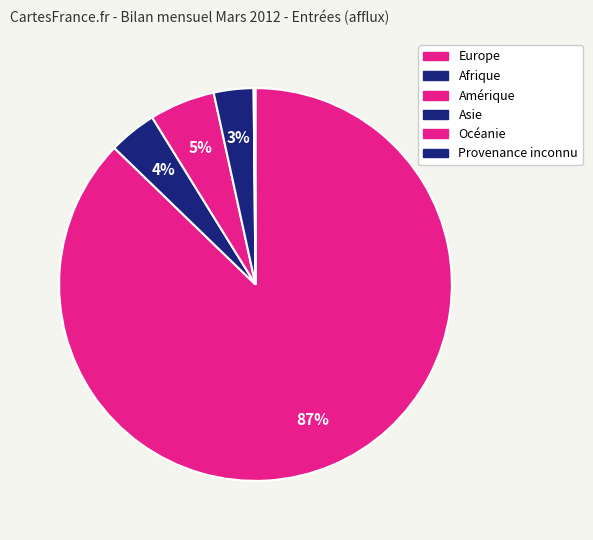

True or false: Asie accounts for 3% of the total.

True